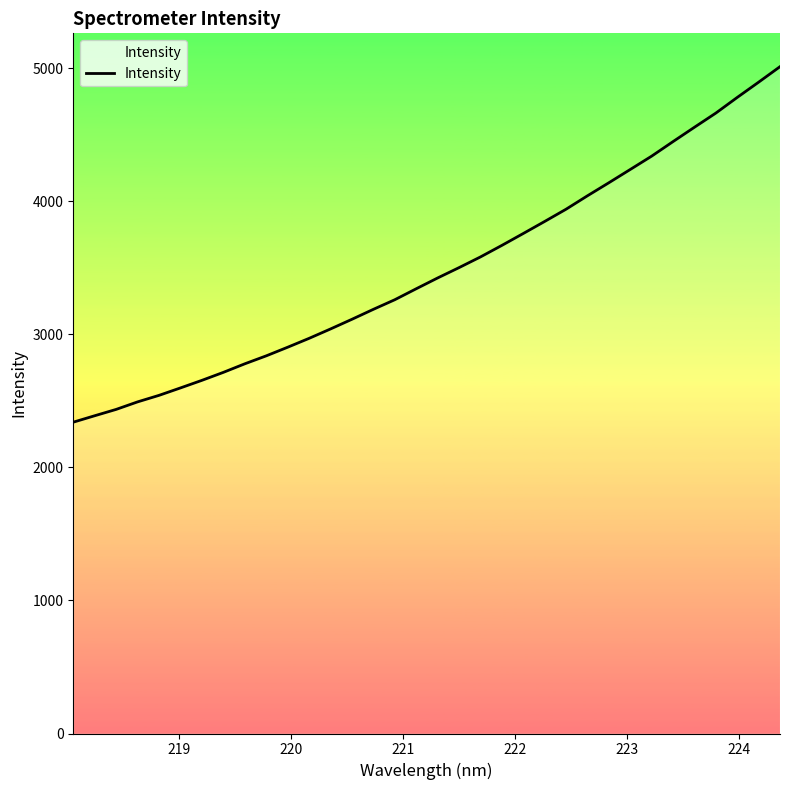

What is the smallest value displayed?

2340.1